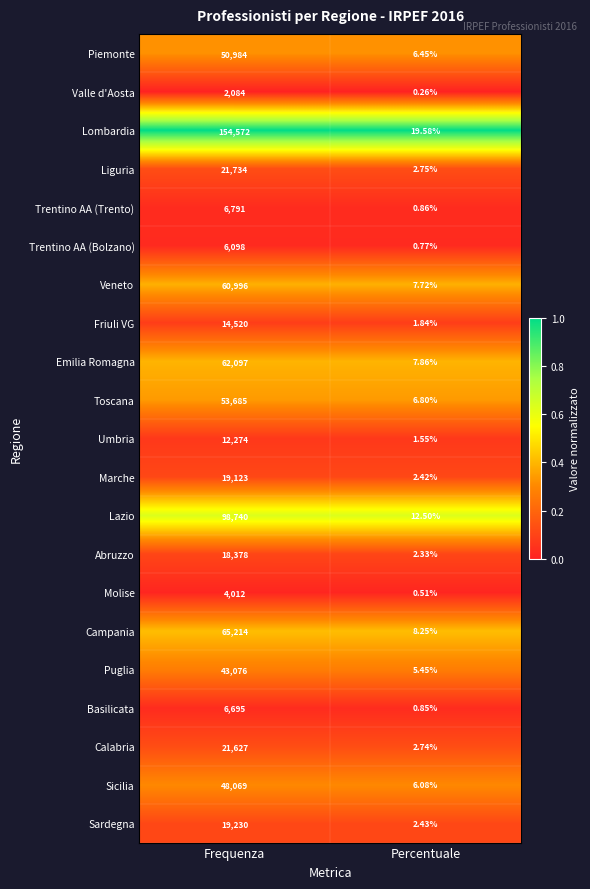

Which series has the widest spread of values?

Lombardia